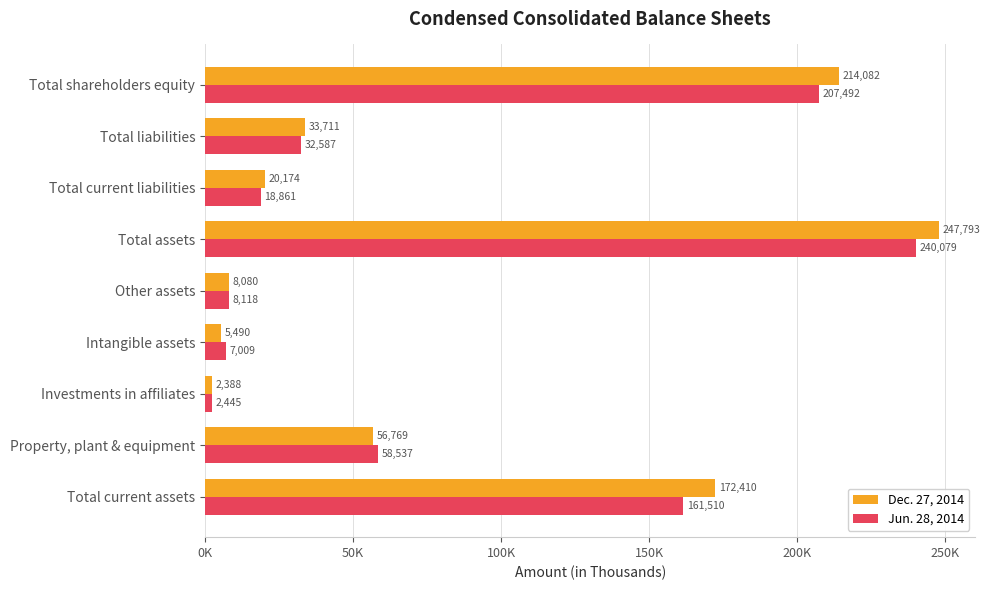

Which series has the largest range (max minus min)?

Dec. 27, 2014